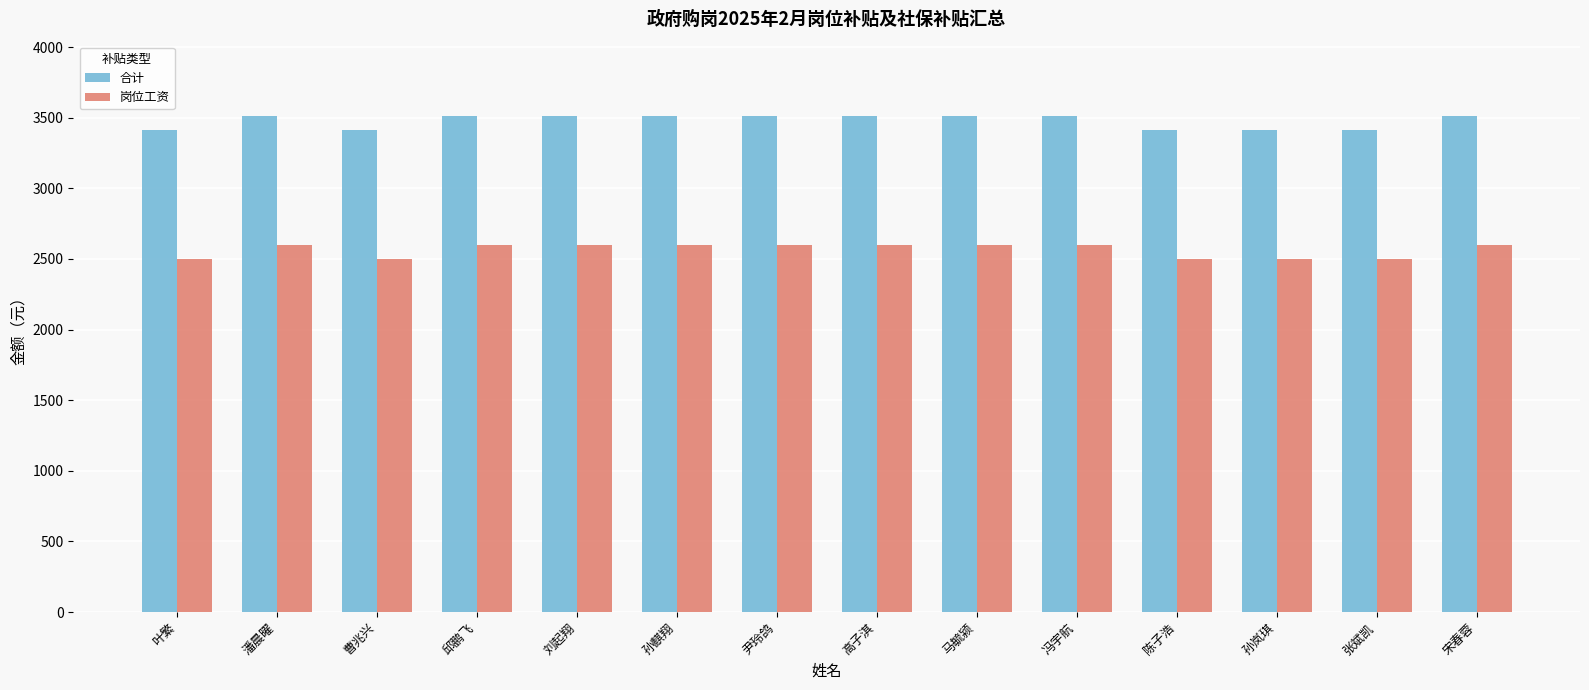

What is the average value of the 岗位工资 series?

2564.3